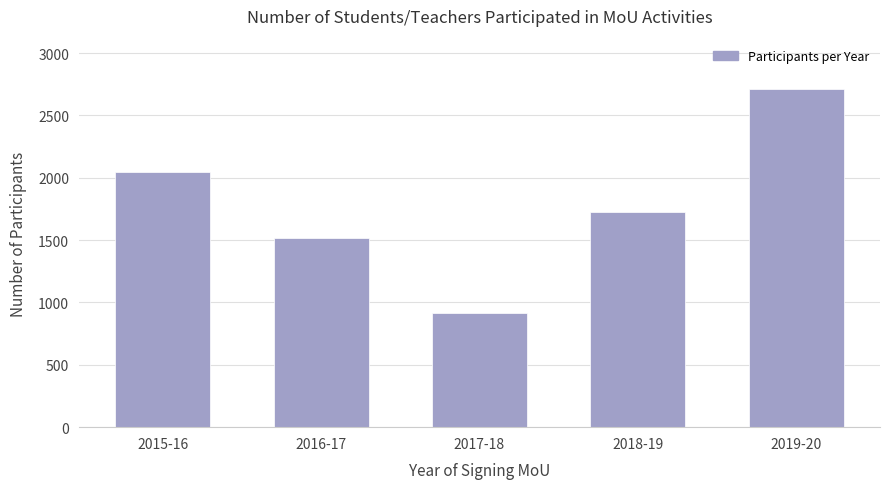

The chart shows a value of 1054 at 2016-17. True or false?

False